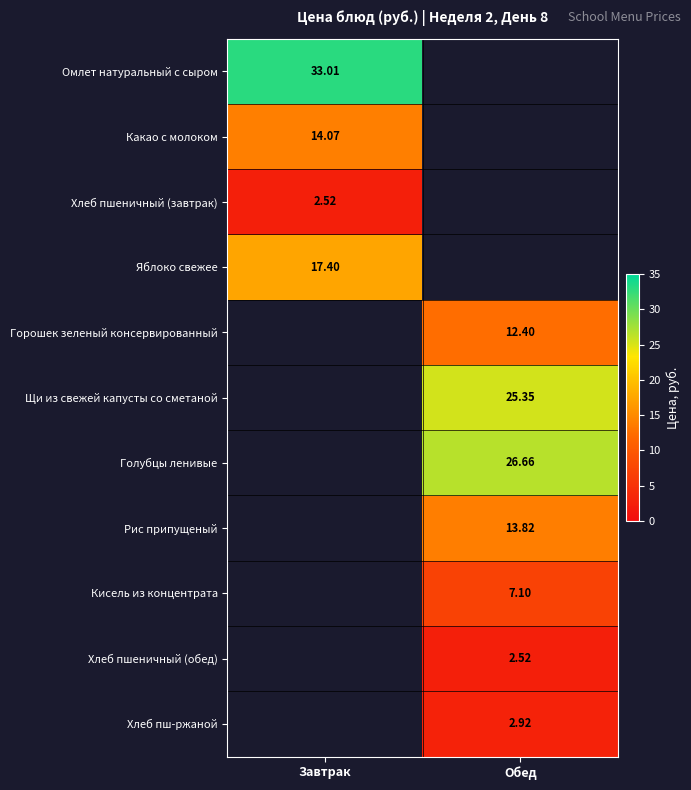

Where does the Хлеб пш-ржаной series first go above 2?

Обед